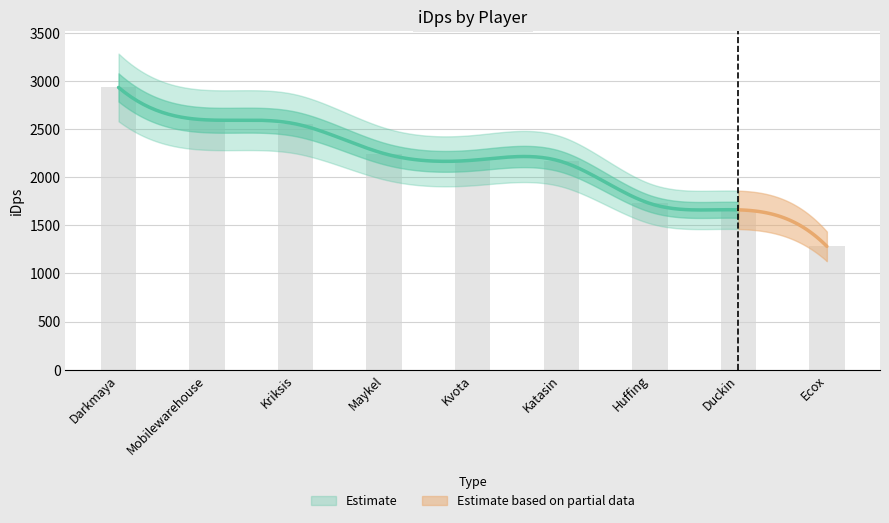

The chart shows a value of 1034.5 at Mobilewarehouse. True or false?

False